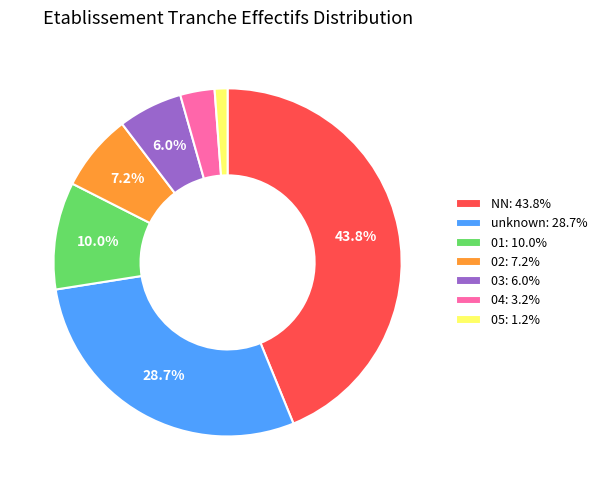

Which has a higher value, 01: 10.0% or unknown: 28.7%?

unknown: 28.7%